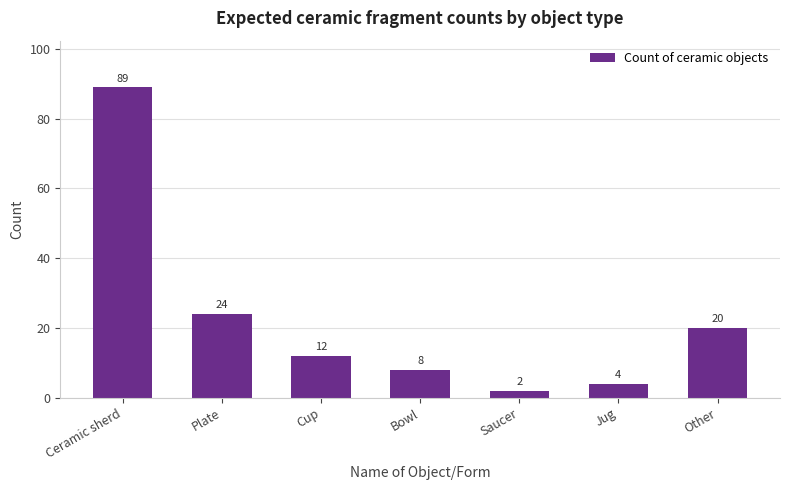

Reading right to left, list all the values displayed in this chart.

Other=20	Jug=4	Saucer=2	Bowl=8	Cup=12	Plate=24	Ceramic sherd=89